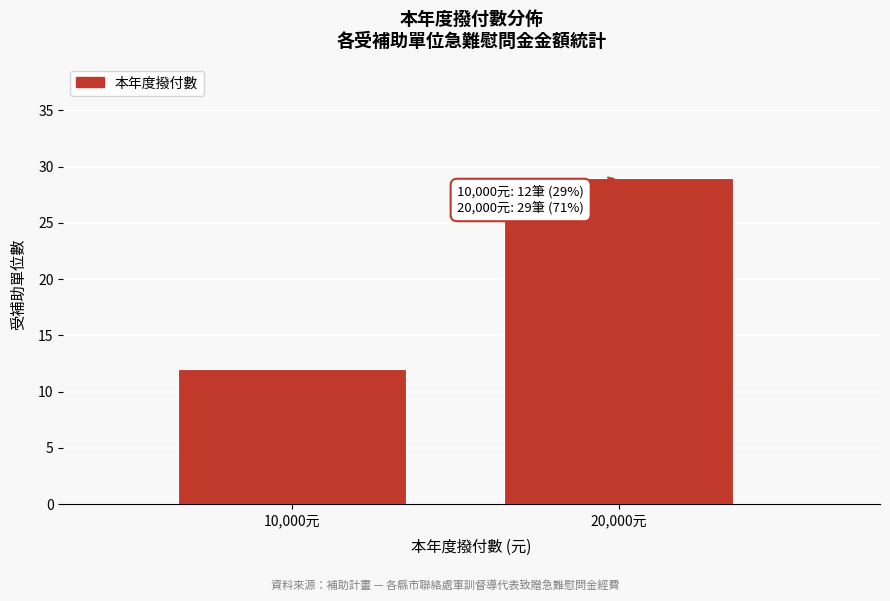

Reading left to right, what are all the values shown in this chart?

10,000元=12	20,000元=29